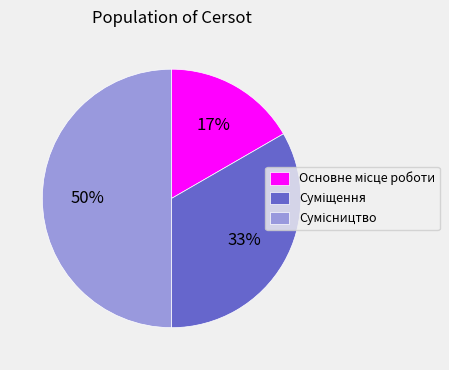

To the nearest percent, what is the average slice percentage?

33%